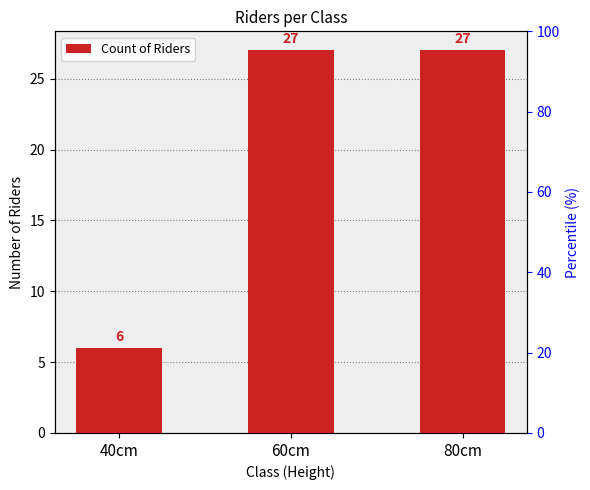

What is the label of the 3rd bar from the right?

40cm